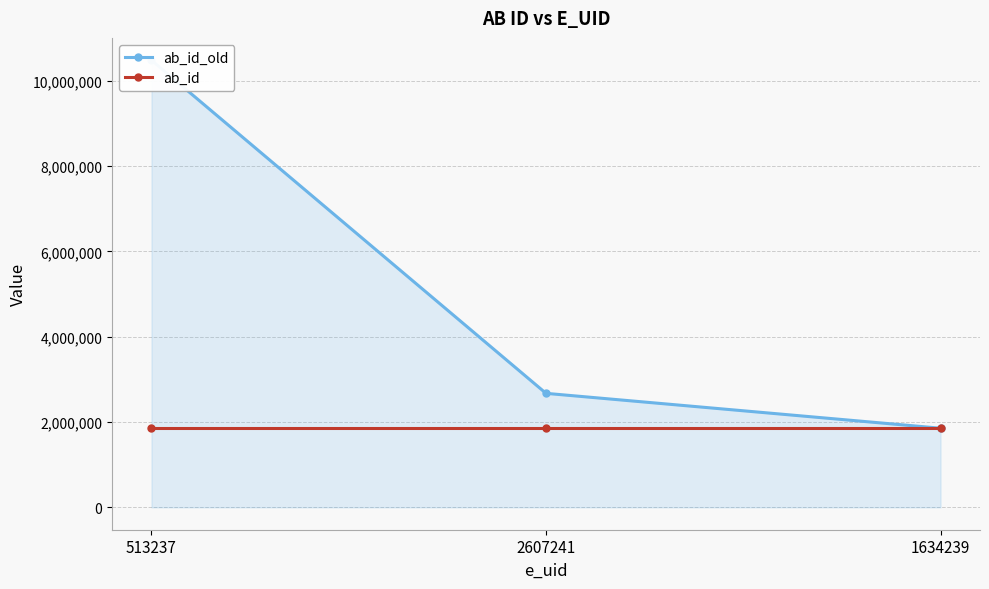

At which category is the sum across all series the highest?

513237